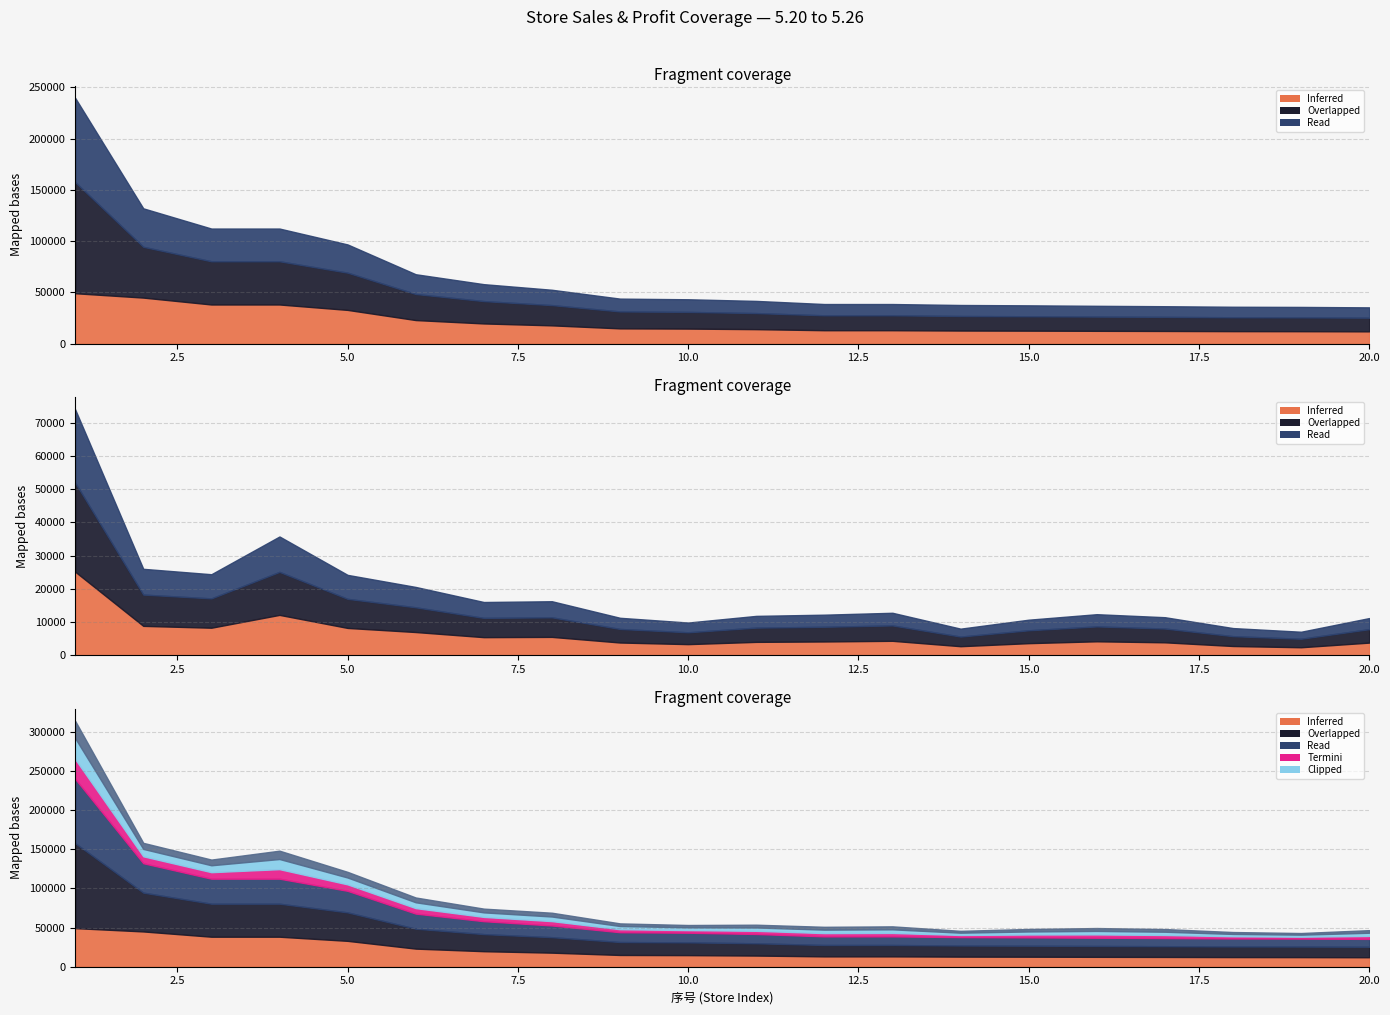

True or false: 2档销售 has more than 1 points higher than both neighbors.

False